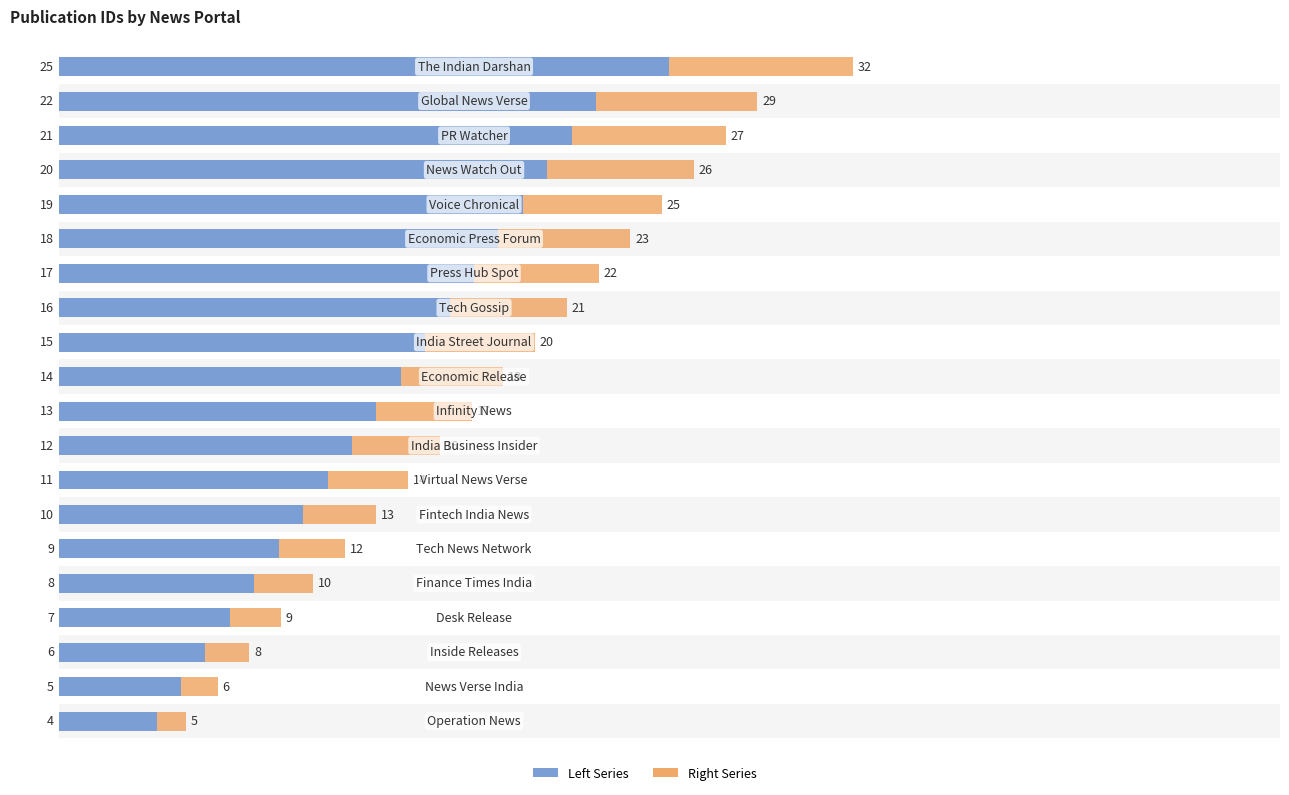

Count the number of data series in this chart.

2